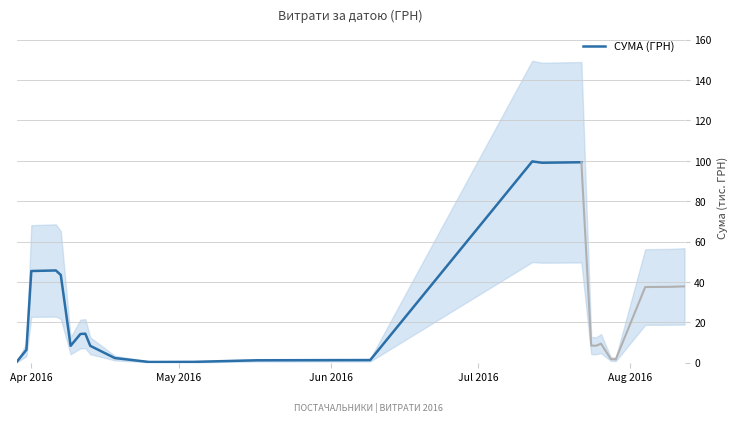

How many data points are less than 8?

7